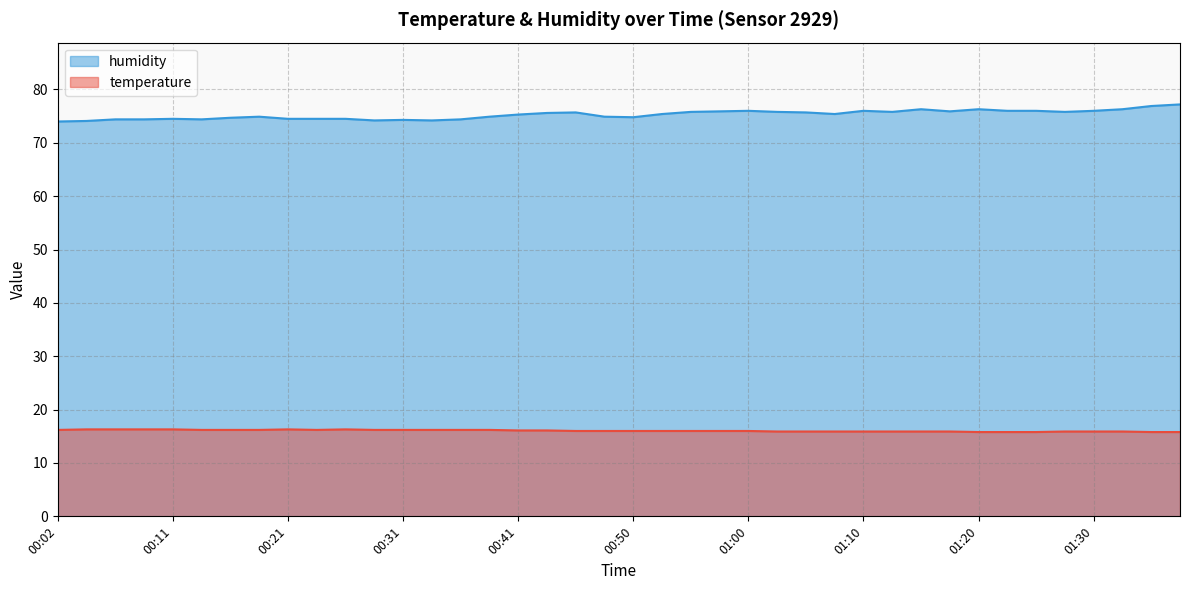

How many categories are shown in the chart?

40